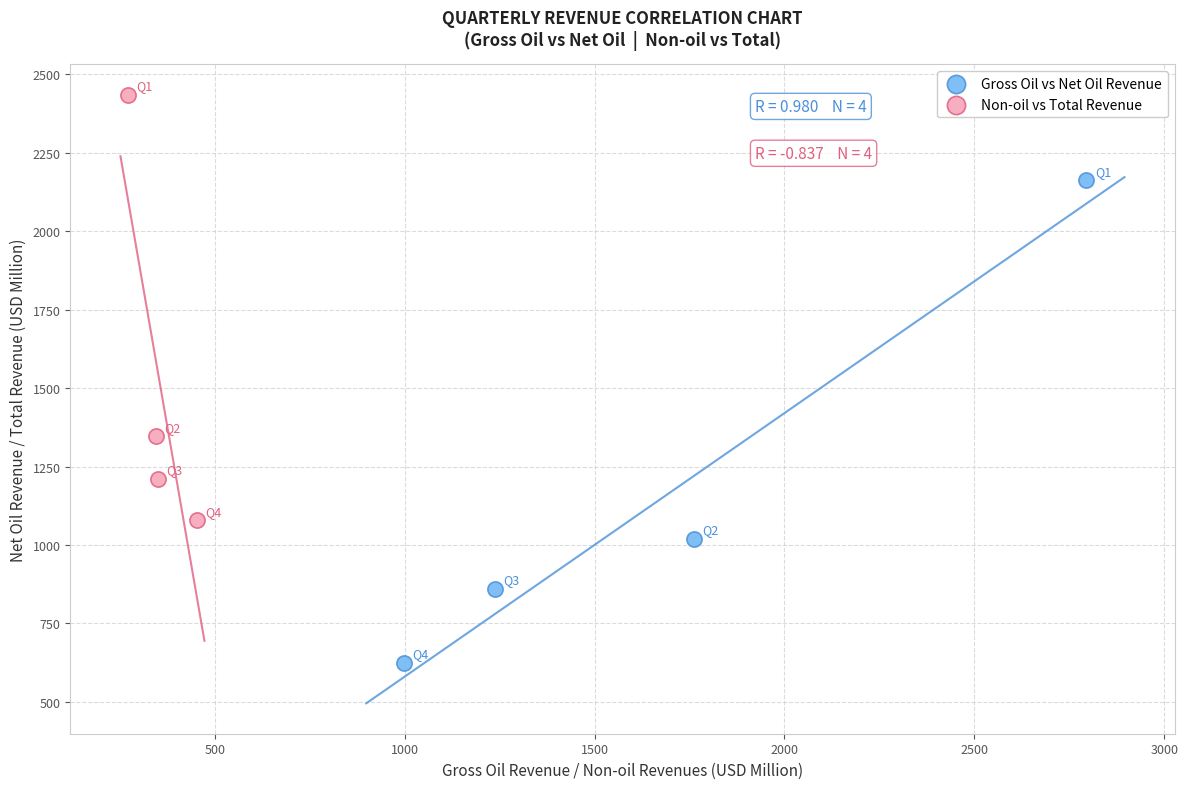

Which series contains the highest Y value?

Non-oil vs Total Revenue